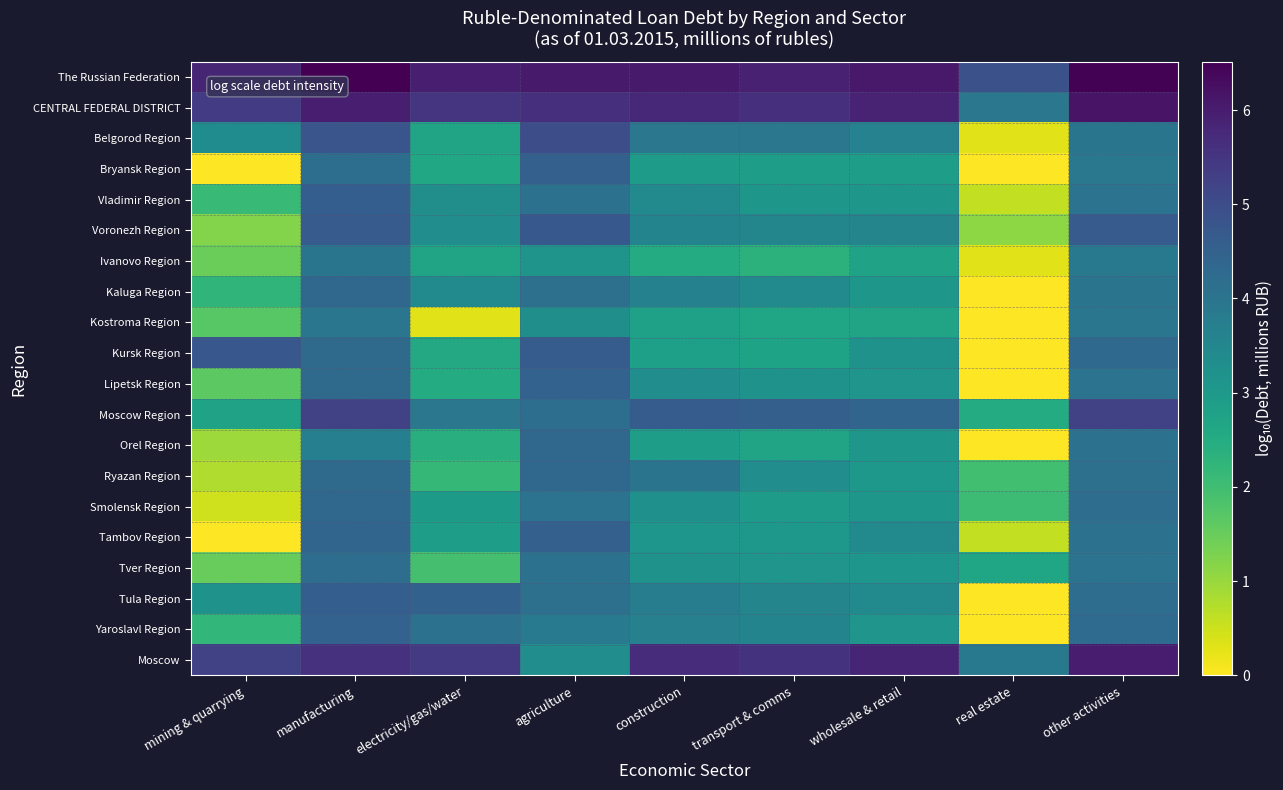

Reading left to right, extract all data points from this chart.

The Russian Federation: mining & quarrying=5.8	manufacturing=6.5	electricity/gas/water=6.0	agriculture=6.1	construction=6.0	transport & comms=5.9	wholesale & retail=6.1	real estate=4.9	other activities=6.5
CENTRAL FEDERAL DISTRICT: mining & quarrying=5.4	manufacturing=6.0	electricity/gas/water=5.5	agriculture=5.6	construction=5.8	transport & comms=5.6	wholesale & retail=5.9	real estate=3.9	other activities=6.2
Belgorod Region: mining & quarrying=3.4	manufacturing=4.8	electricity/gas/water=2.7	agriculture=5.0	construction=3.9	transport & comms=3.9	wholesale & retail=3.6	real estate=0.3	other activities=4.0
Bryansk Region: mining & quarrying=0.0	manufacturing=4.2	electricity/gas/water=2.6	agriculture=4.5	construction=2.9	transport & comms=2.9	wholesale & retail=2.9	real estate=0.0	other activities=3.9
Vladimir Region: mining & quarrying=2.1	manufacturing=4.6	electricity/gas/water=3.3	agriculture=4.1	construction=3.4	transport & comms=3.1	wholesale & retail=3.1	real estate=0.6	other activities=4.0
Voronezh Region: mining & quarrying=1.2	manufacturing=4.6	electricity/gas/water=3.3	agriculture=4.7	construction=3.6	transport & comms=3.5	wholesale & retail=3.5	real estate=1.1	other activities=4.7
Ivanovo Region: mining & quarrying=1.5	manufacturing=4.0	electricity/gas/water=2.7	agriculture=3.1	construction=2.5	transport & comms=2.3	wholesale & retail=2.8	real estate=0.3	other activities=3.9
Kaluga Region: mining & quarrying=2.2	manufacturing=4.3	electricity/gas/water=3.4	agriculture=4.1	construction=3.6	transport & comms=3.4	wholesale & retail=3.1	real estate=0.0	other activities=4.0
Kostroma Region: mining & quarrying=1.7	manufacturing=4.0	electricity/gas/water=0.3	agriculture=3.3	construction=2.8	transport & comms=2.7	wholesale & retail=2.7	real estate=0.0	other activities=4.0
Kursk Region: mining & quarrying=4.7	manufacturing=4.3	electricity/gas/water=2.6	agriculture=4.6	construction=2.8	transport & comms=2.7	wholesale & retail=3.2	real estate=0.0	other activities=4.3
Lipetsk Region: mining & quarrying=1.6	manufacturing=4.3	electricity/gas/water=2.5	agriculture=4.5	construction=3.3	transport & comms=3.2	wholesale & retail=3.1	real estate=0.0	other activities=4.0
Moscow Region: mining & quarrying=2.8	manufacturing=5.2	electricity/gas/water=3.9	agriculture=4.2	construction=4.6	transport & comms=4.5	wholesale & retail=4.4	real estate=2.5	other activities=5.2
Orel Region: mining & quarrying=1.0	manufacturing=3.7	electricity/gas/water=2.4	agriculture=4.3	construction=2.9	transport & comms=2.7	wholesale & retail=3.1	real estate=0.0	other activities=4.1
Ryazan Region: mining & quarrying=0.8	manufacturing=4.3	electricity/gas/water=2.2	agriculture=4.3	construction=4.0	transport & comms=3.3	wholesale & retail=3.0	real estate=2.0	other activities=4.1
Smolensk Region: mining & quarrying=0.5	manufacturing=4.3	electricity/gas/water=3.0	agriculture=4.0	construction=3.3	transport & comms=2.9	wholesale & retail=3.1	real estate=2.1	other activities=4.2
Tambov Region: mining & quarrying=0.0	manufacturing=4.4	electricity/gas/water=2.9	agriculture=4.5	construction=3.1	transport & comms=3.1	wholesale & retail=3.4	real estate=0.6	other activities=4.1
Tver Region: mining & quarrying=1.5	manufacturing=4.2	electricity/gas/water=1.9	agriculture=4.1	construction=3.2	transport & comms=3.1	wholesale & retail=3.1	real estate=2.7	other activities=4.0
Tula Region: mining & quarrying=3.2	manufacturing=4.6	electricity/gas/water=4.5	agriculture=4.1	construction=3.8	transport & comms=3.5	wholesale & retail=3.4	real estate=0.0	other activities=4.2
Yaroslavl Region: mining & quarrying=2.2	manufacturing=4.5	electricity/gas/water=4.1	agriculture=3.9	construction=3.7	transport & comms=3.6	wholesale & retail=3.1	real estate=0.0	other activities=4.2
Moscow: mining & quarrying=5.3	manufacturing=5.6	electricity/gas/water=5.4	agriculture=3.3	construction=5.7	transport & comms=5.6	wholesale & retail=5.8	real estate=3.9	other activities=6.0